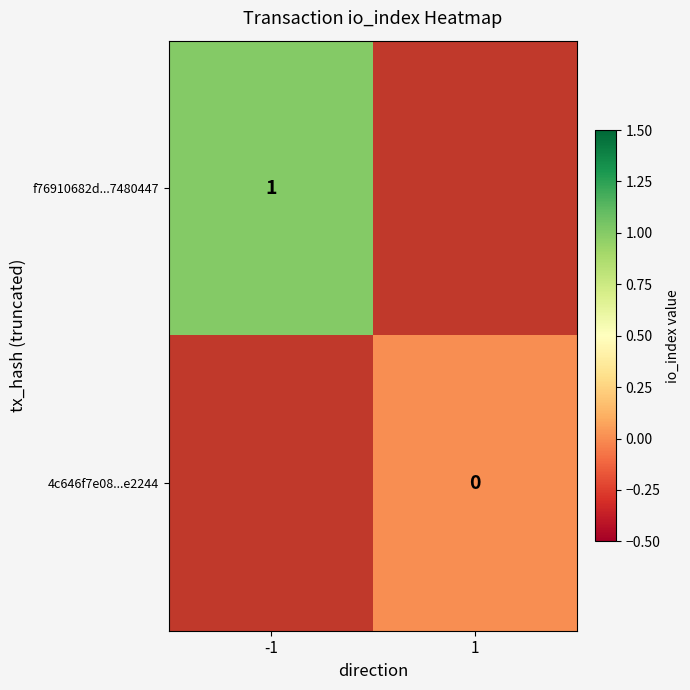

At how many categories does at least one series exceed 0?

1